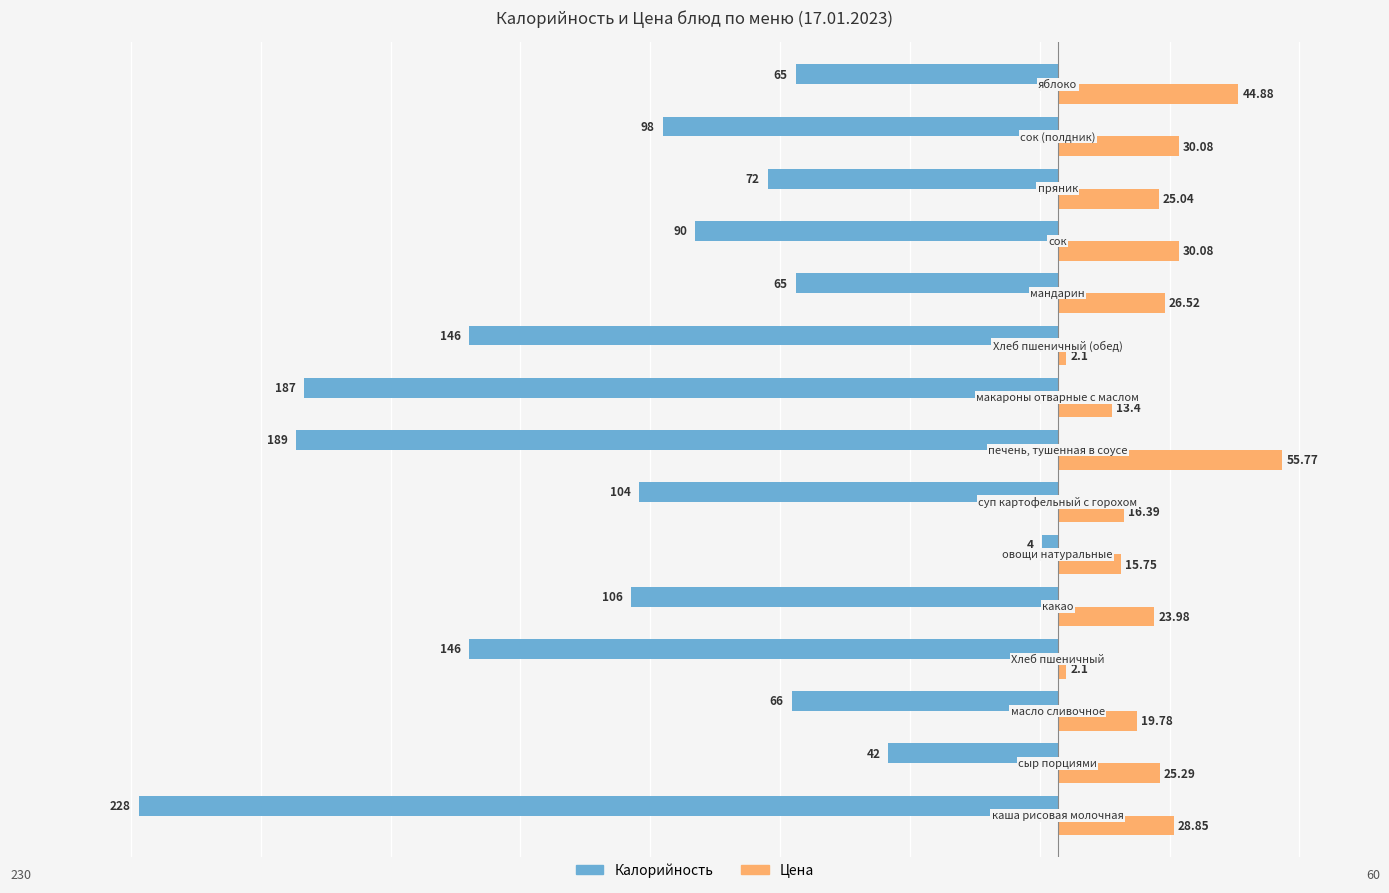

What are all the series names shown in the legend?

Калорийность, Цена